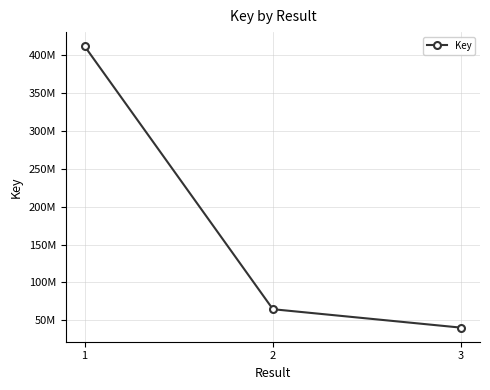

The chart shows a value of 61174343 at 3. True or false?

False